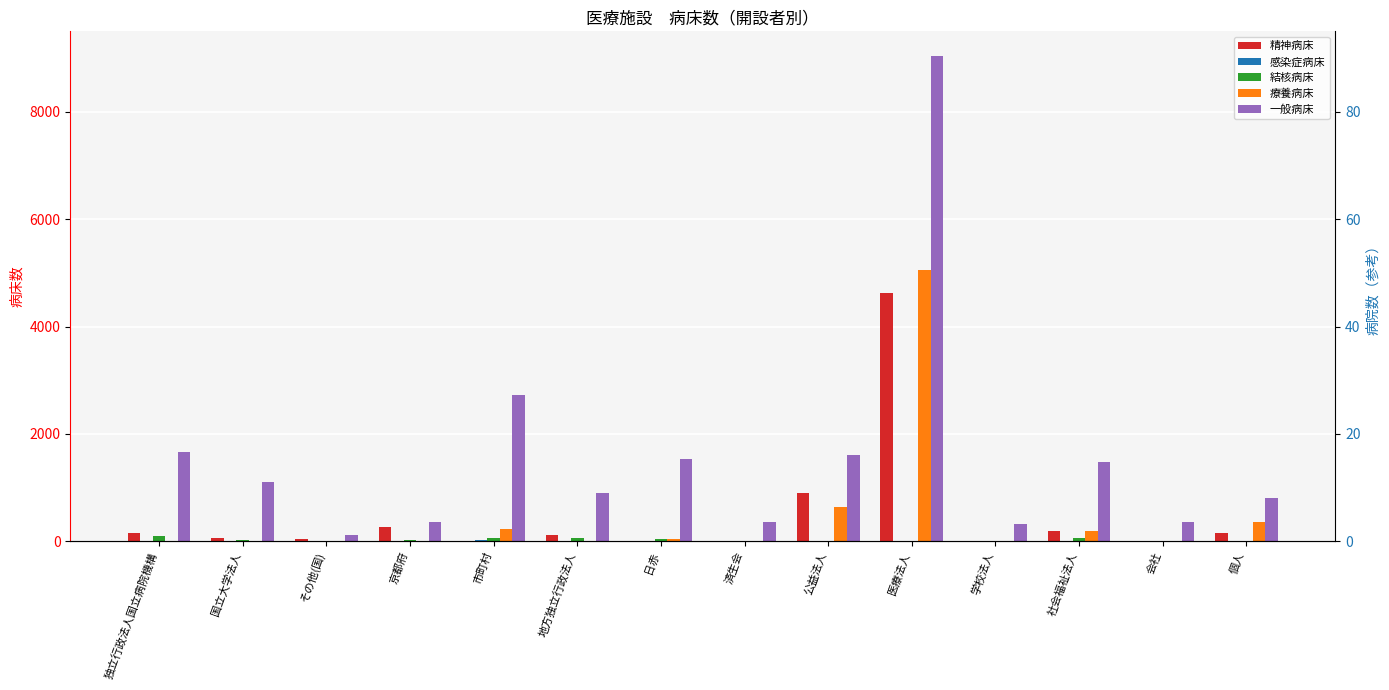

What are all the series names shown in the legend?

精神病床, 感染症病床, 結核病床, 療養病床, 一般病床